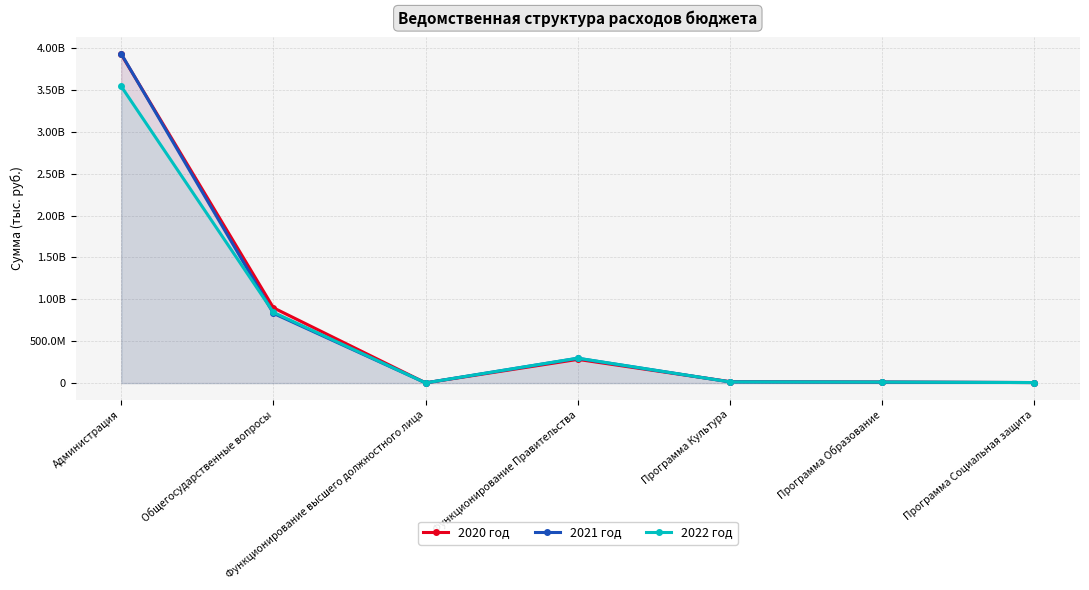

What is the label of the 3rd point from the left?

Функционирование высшего должностного лица